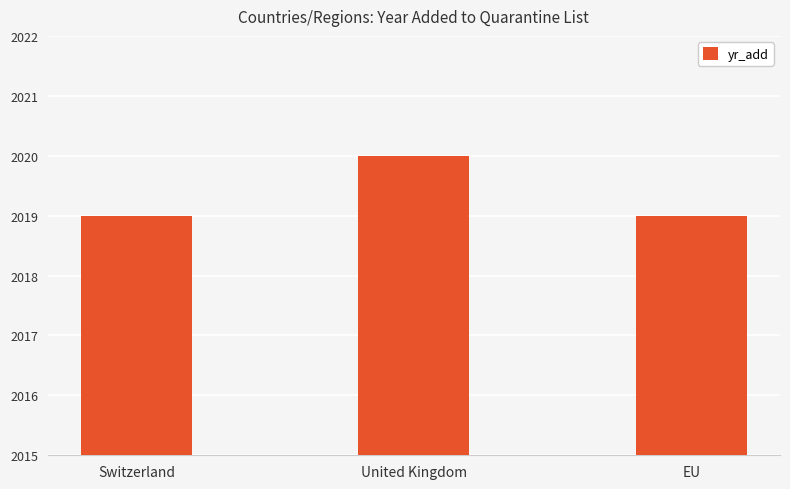

Does the chart contain stacked bars?

No